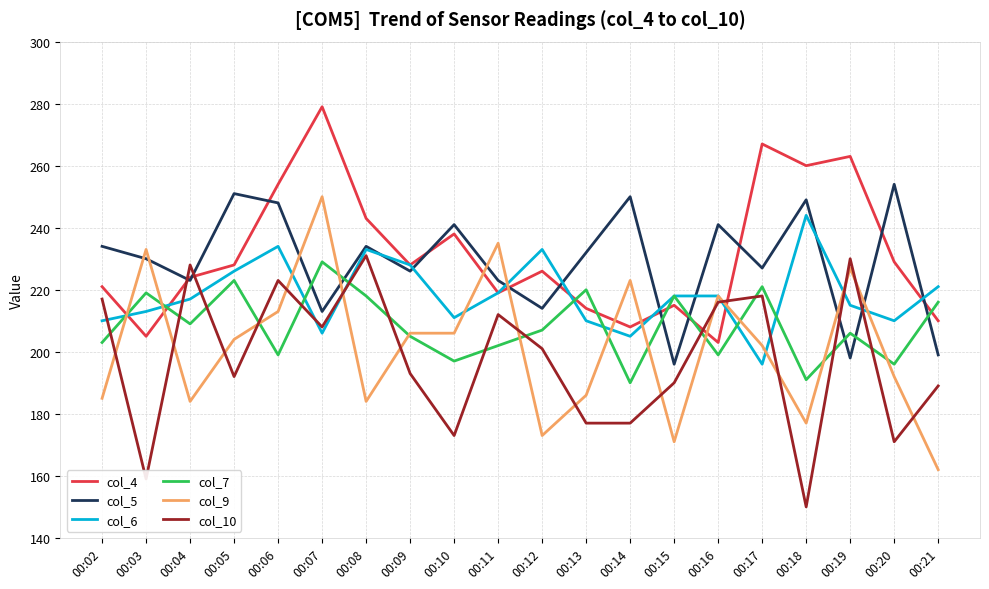

Reading right to left, list all the values displayed in this chart.

col_4: 210	229	263	260	267	203	215	208	214	226	219	238	228	243	279	254	228	224	205	221
col_5: 199	254	198	249	227	241	196	250	232	214	223	241	226	234	213	248	251	223	230	234
col_6: 221	210	215	244	196	218	218	205	210	233	219	211	228	233	206	234	226	217	213	210
col_7: 216	196	206	191	221	199	218	190	220	207	202	197	205	218	229	199	223	209	219	203
col_9: 162	192	227	177	202	218	171	223	186	173	235	206	206	184	250	213	204	184	233	185
col_10: 189	171	230	150	218	216	190	177	177	201	212	173	193	231	208	223	192	228	159	217